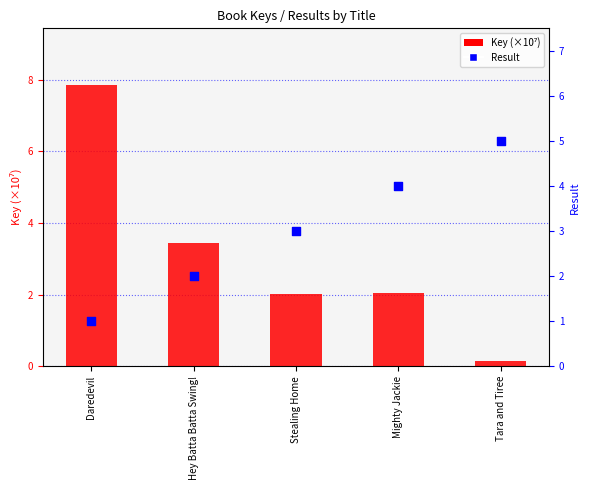

Which series has the widest spread of Y values?

Key (×10⁷)